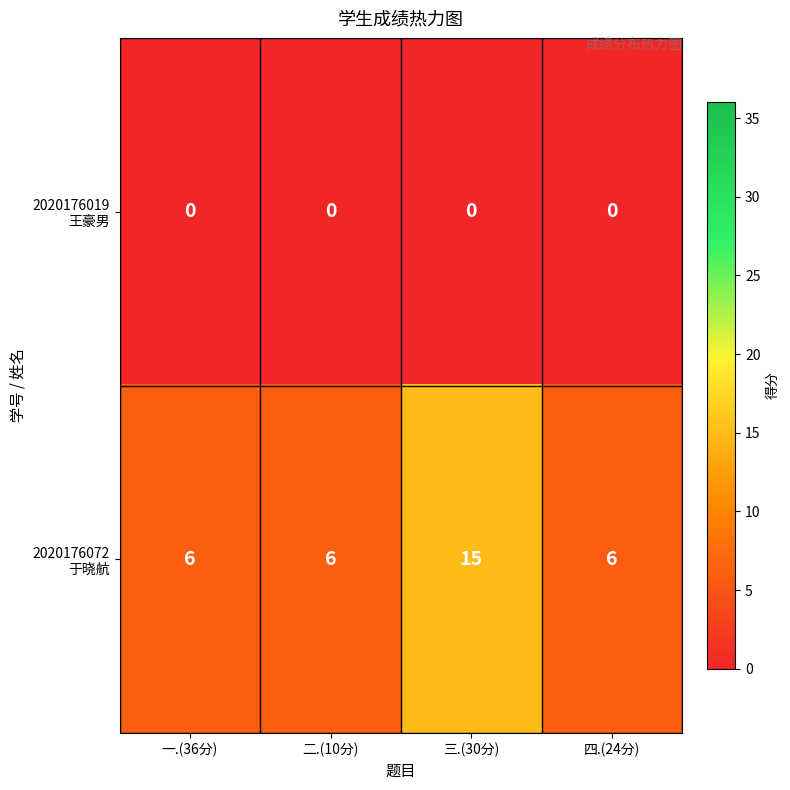

What is the total value across all series at 三.(30分)?

15